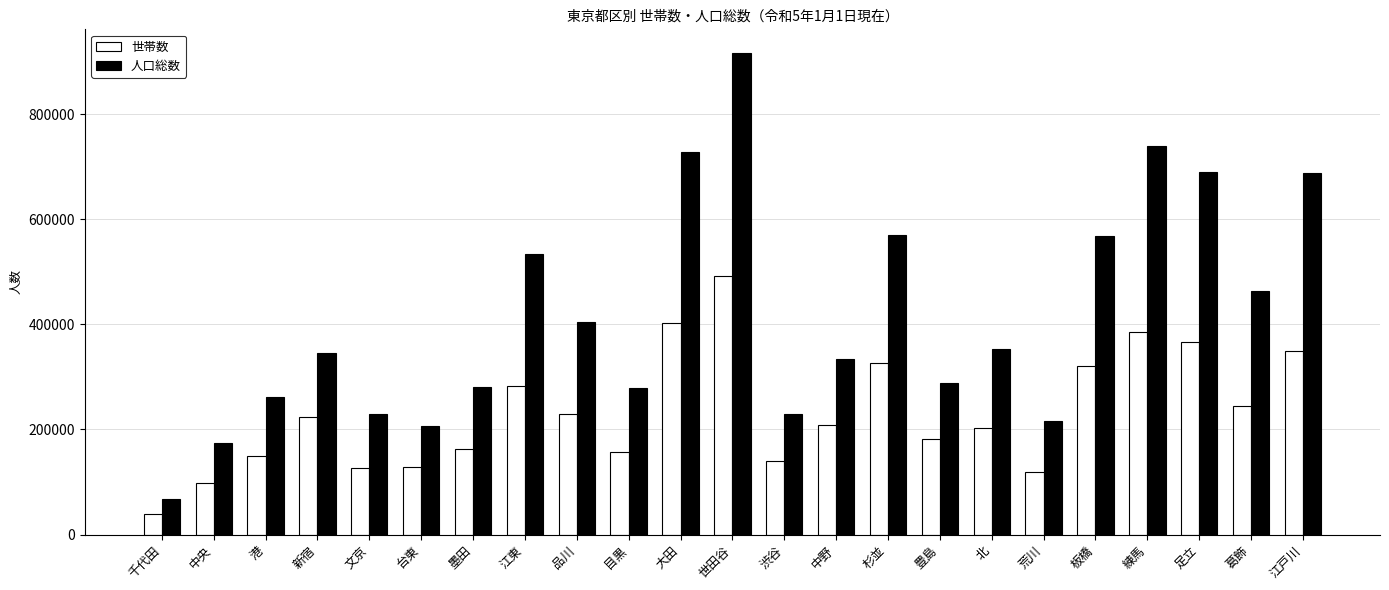

Which series changed the most between 新宿 and 江戸川?

人口総数